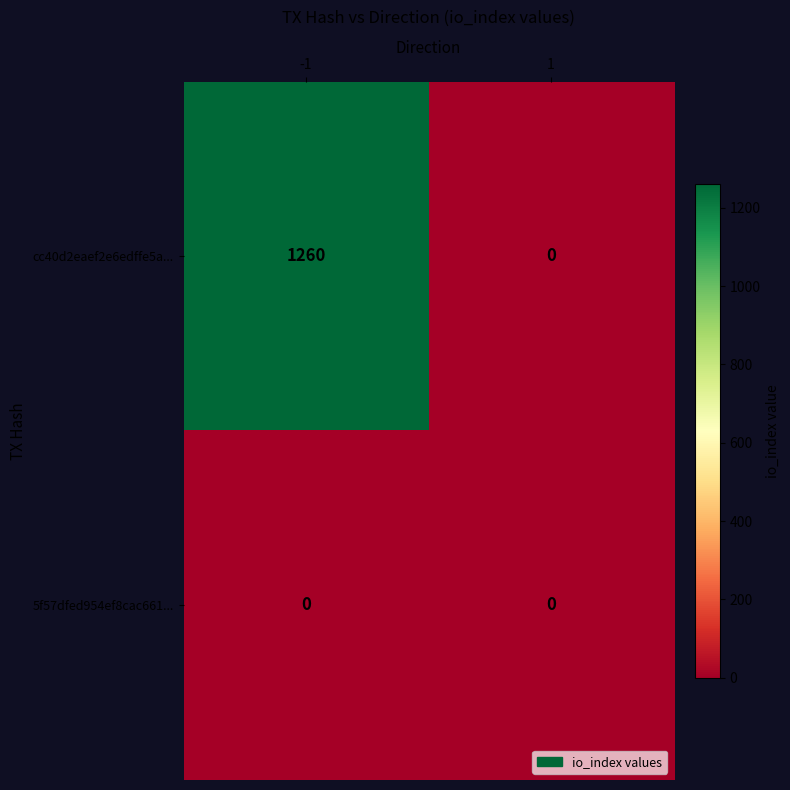

At how many categories does at least one series exceed 106?

1